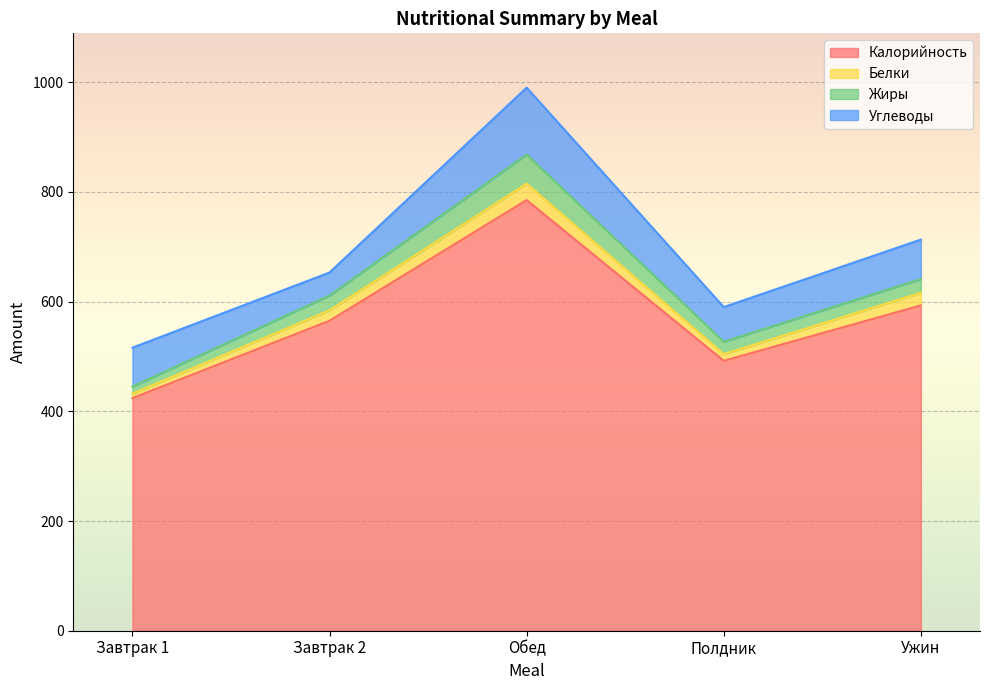

What is the maximum value shown in the chart?

785.0